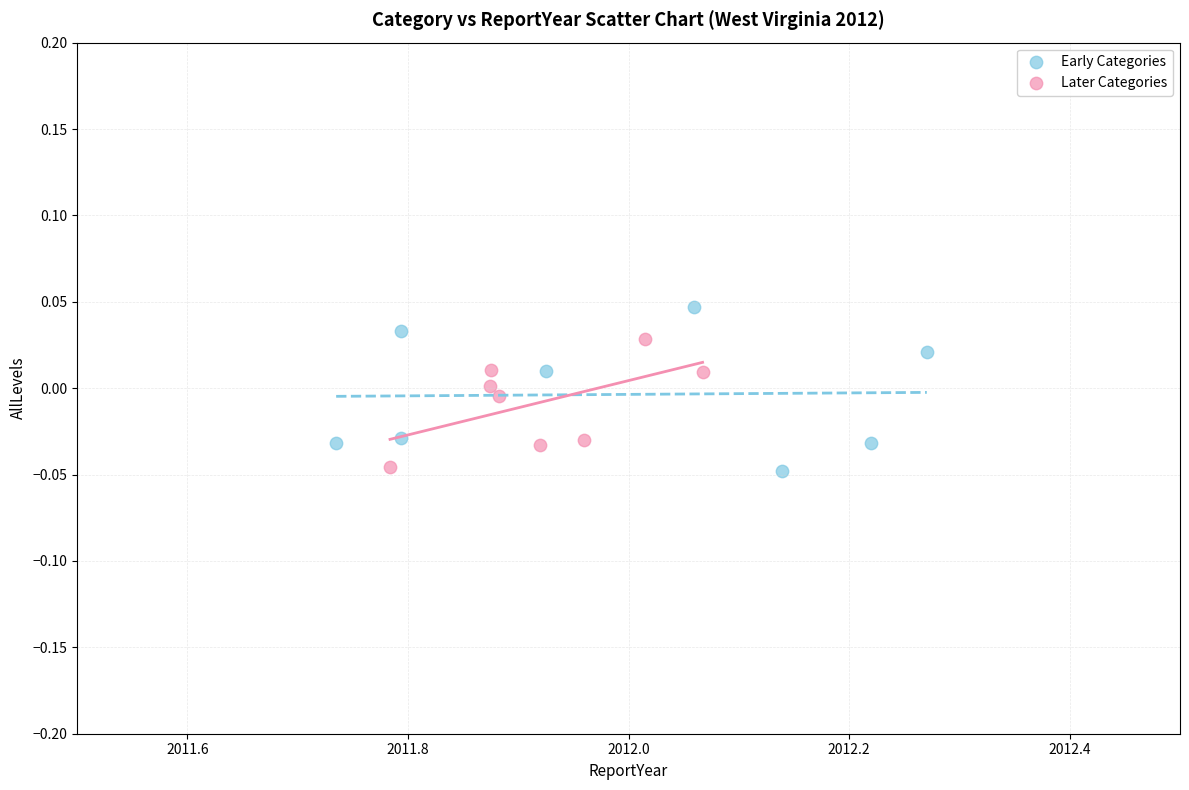

What are all the series names shown in the legend?

Early Categories, Later Categories